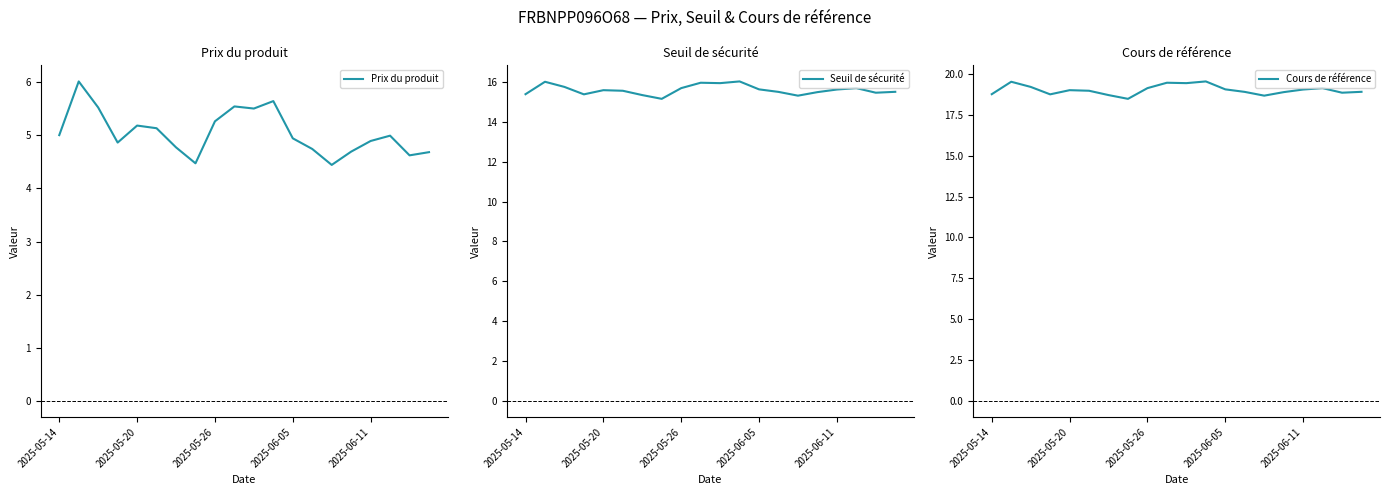

True or false: Cours de référence and Seuil de sécurité cross at least once.

False